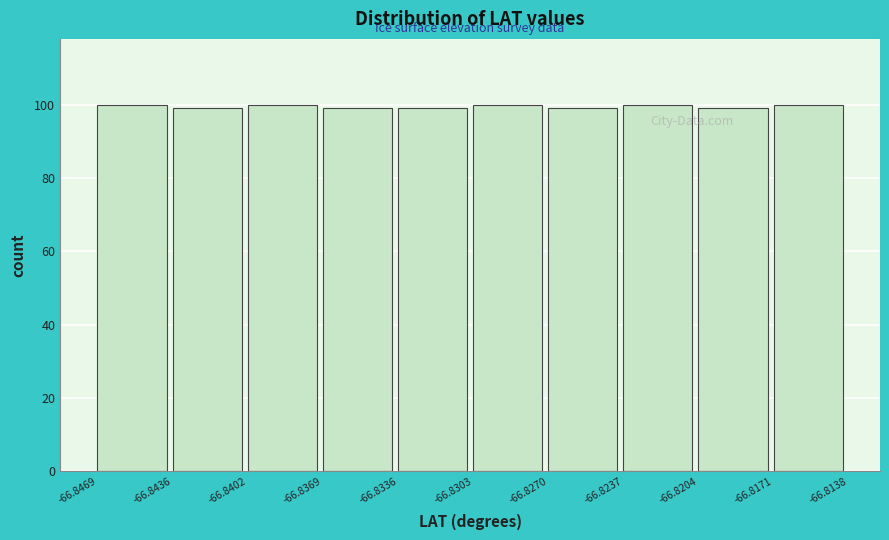

Reading left to right, list every bar in this chart as the range it spans on the x-axis followed by its height. The values are not printed on the chart, so give them approximately, as read against the axis.

-66.8469 to -66.8436: 100
-66.8436 to -66.8402: 100
-66.8402 to -66.8369: 100
-66.8369 to -66.8336: 100
-66.8336 to -66.8303: 100
-66.8303 to -66.8270: 100
-66.8270 to -66.8237: 100
-66.8237 to -66.8204: 100
-66.8204 to -66.8171: 100
-66.8171 to -66.8138: 100